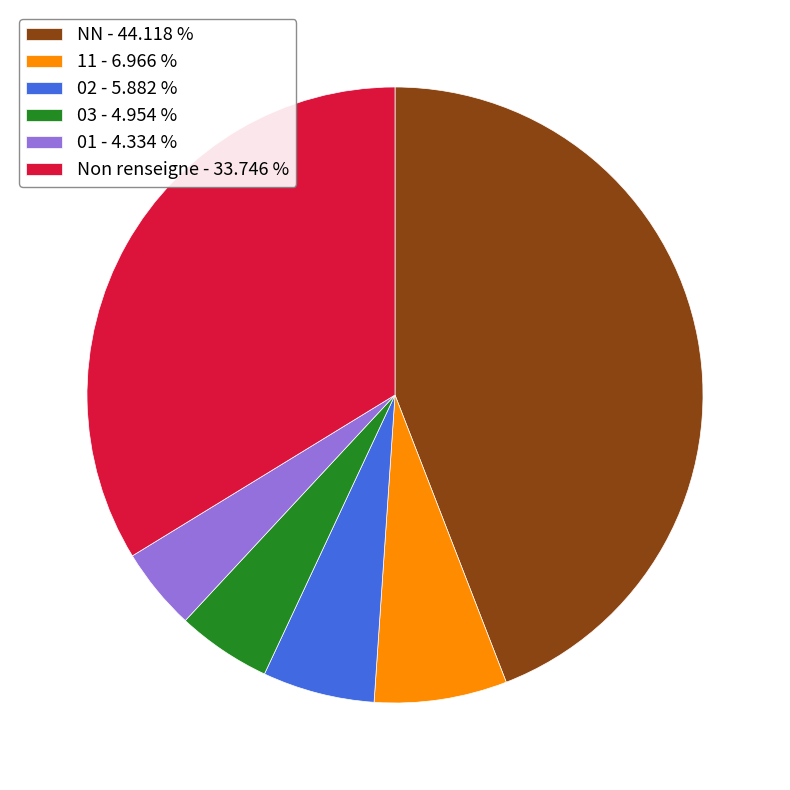

Which has a higher value, 11 - 6.966 % or 01 - 4.334 %?

11 - 6.966 %